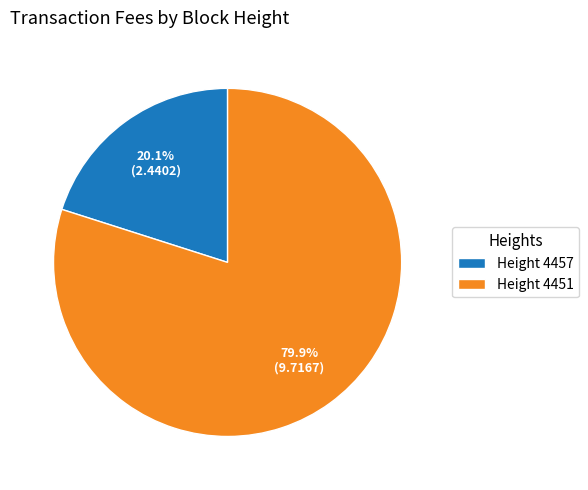

What is the largest slice in the pie chart?

Height 4451